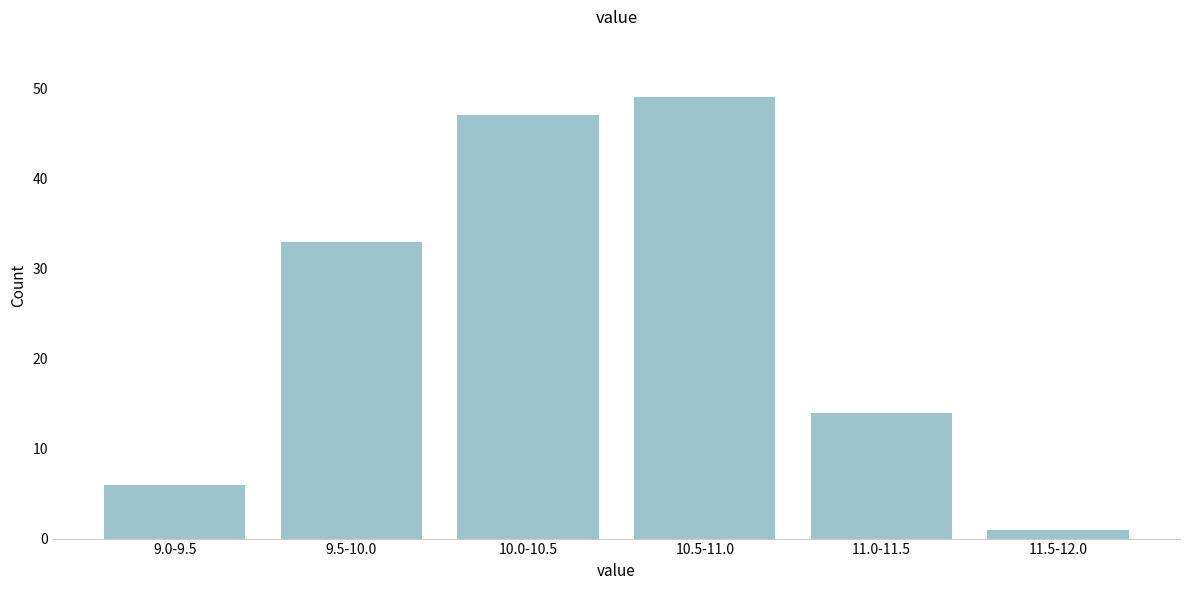

Reading left to right, list all the values displayed in this chart.

9.0-9.5=6	9.5-10.0=33	10.0-10.5=47	10.5-11.0=49	11.0-11.5=14	11.5-12.0=1